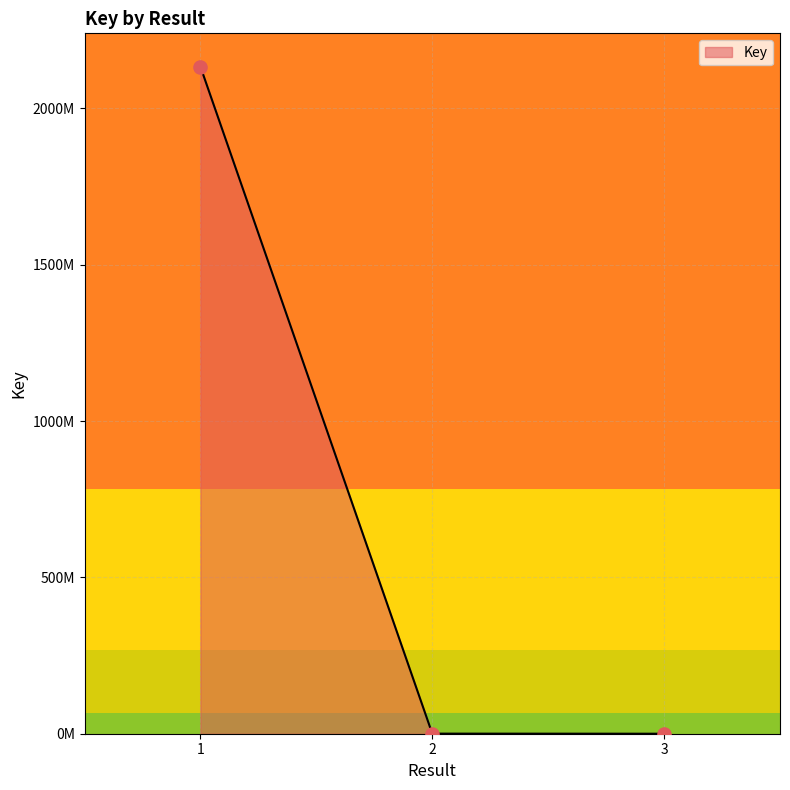

Does the chart have visible grid lines?

Yes